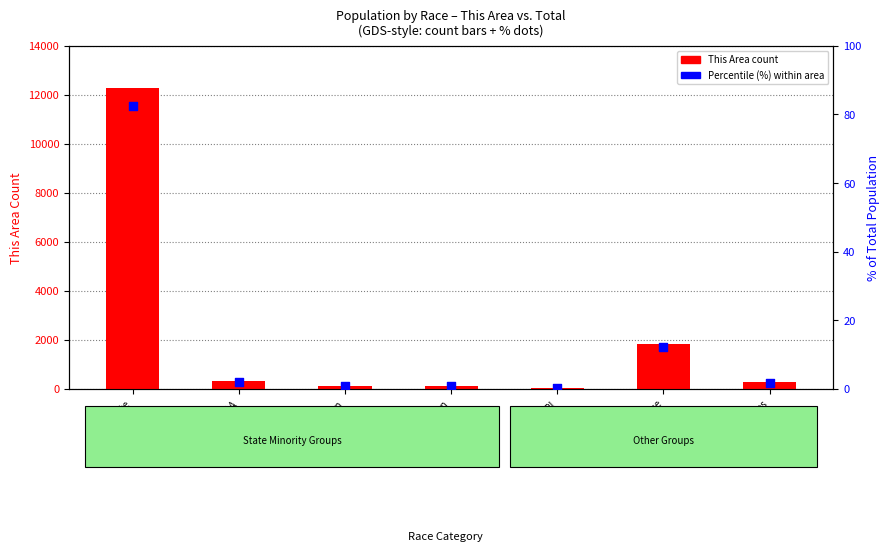

At which category is the sum across all series the highest?

White